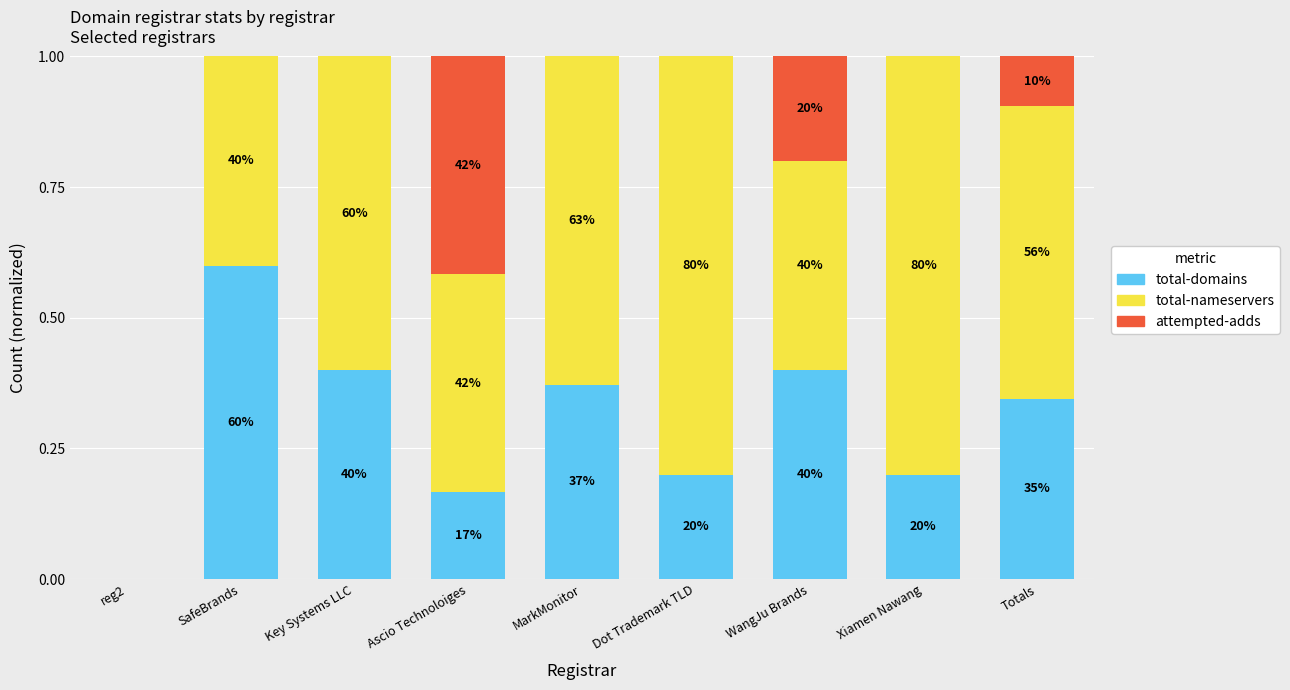

List the series in order of their peak value, lowest first.

attempted-adds, total-domains, total-nameservers